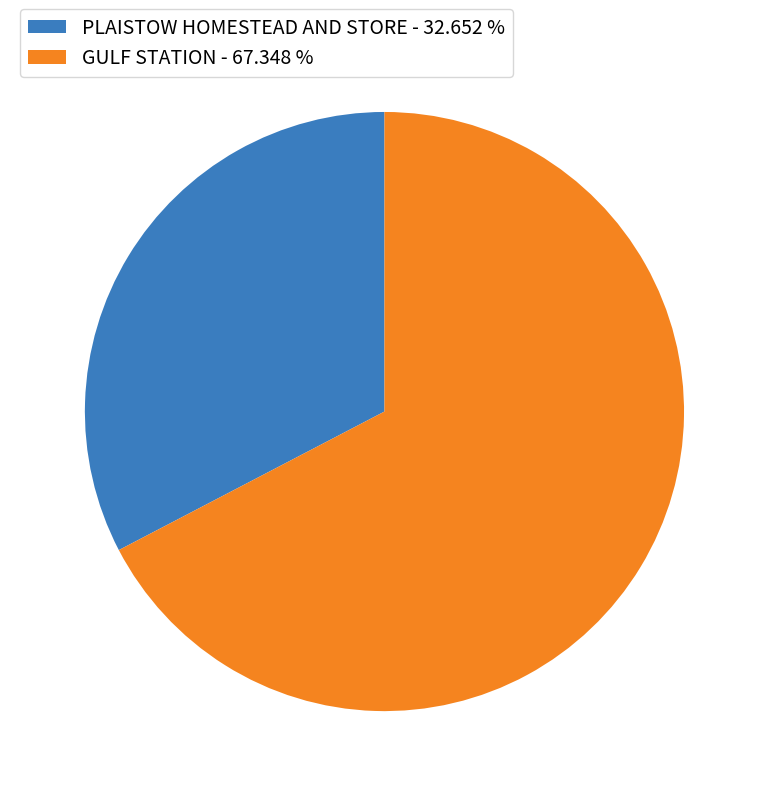

Which category has the smallest portion of the pie?

PLAISTOW HOMESTEAD AND STORE